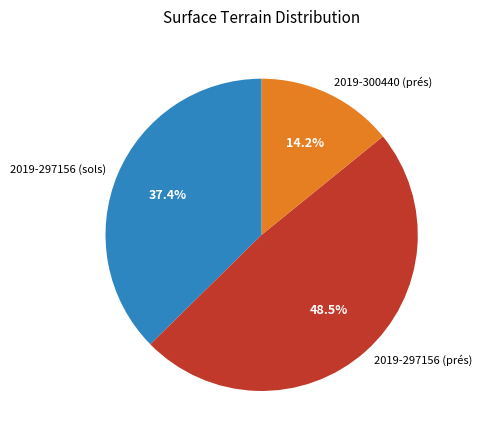

What is the largest slice in the pie chart?

2019-297156 (prés)